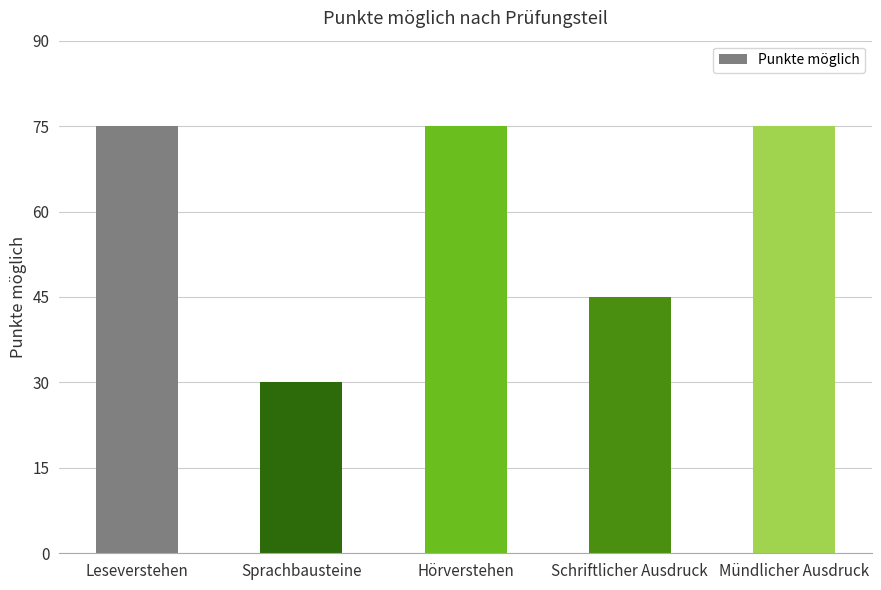

Reading left to right, extract all data points from this chart.

Leseverstehen=75	Sprachbausteine=30	Hörverstehen=75	Schriftlicher Ausdruck=45	Mündlicher Ausdruck=75